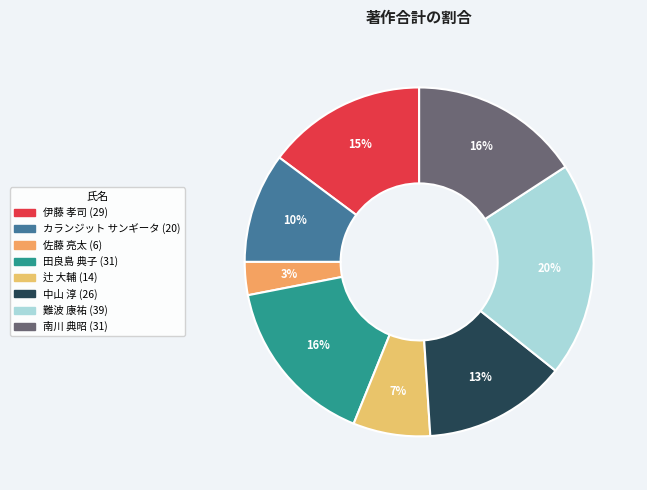

What is the smallest slice in the pie chart?

佐藤 亮太